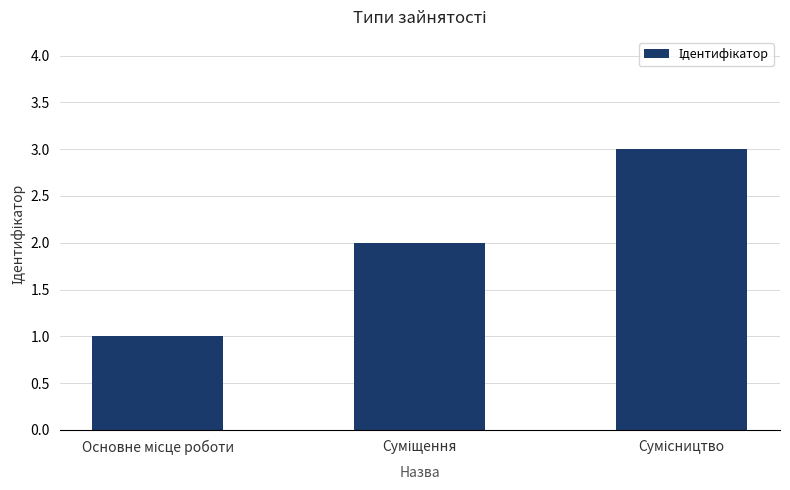

What is the sum of all values?

6